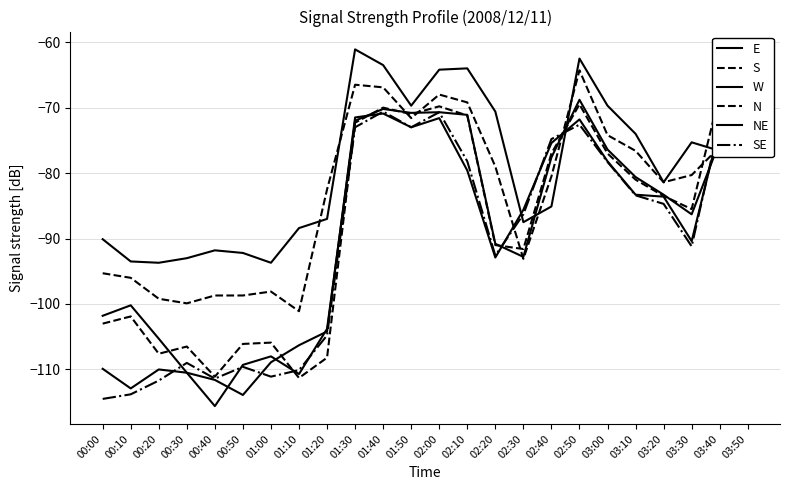

At which category is the sum across all series the highest?

02:50